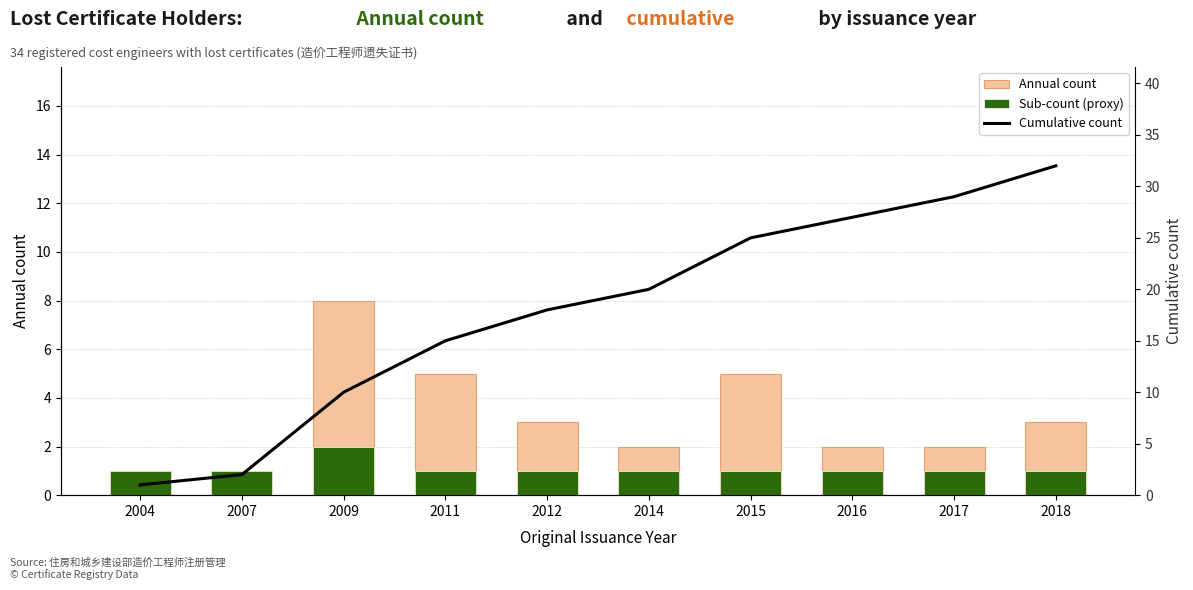

How many series are shown in this chart?

3